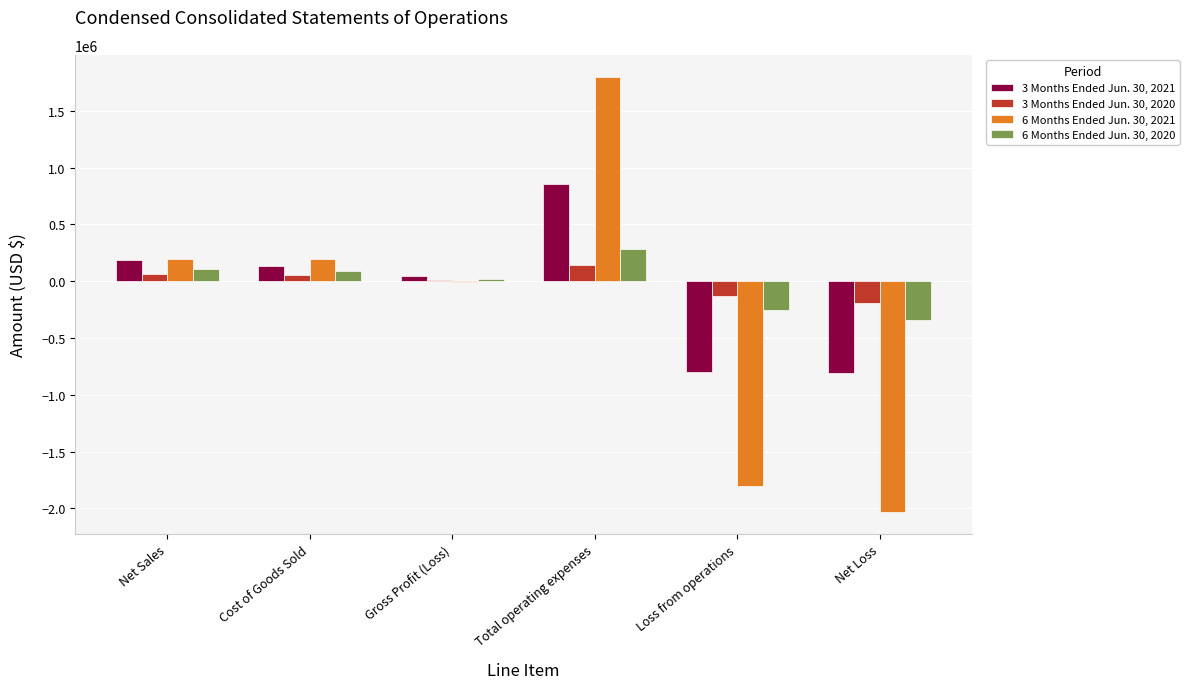

What is the maximum value shown in the chart?

1800717